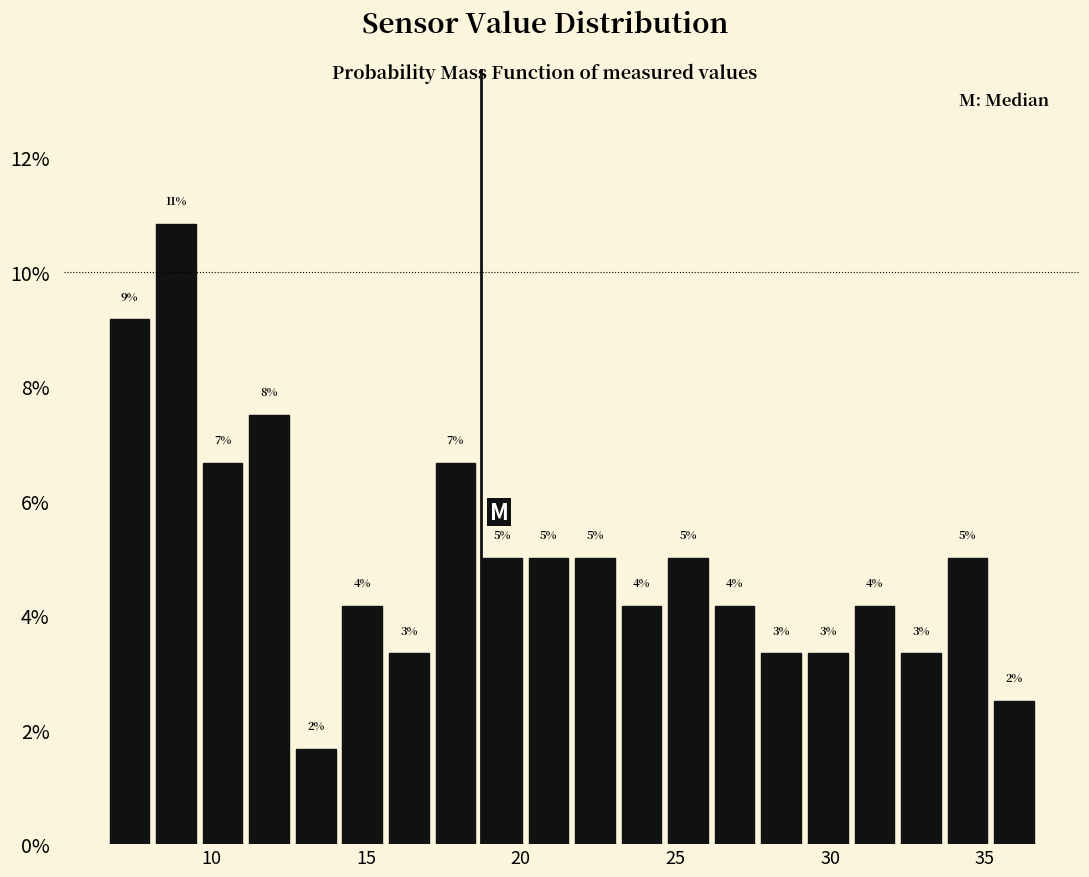

Around what value on the x-axis is the tallest bar? Give the approximate position of its centre, as read against the axis.

9.0